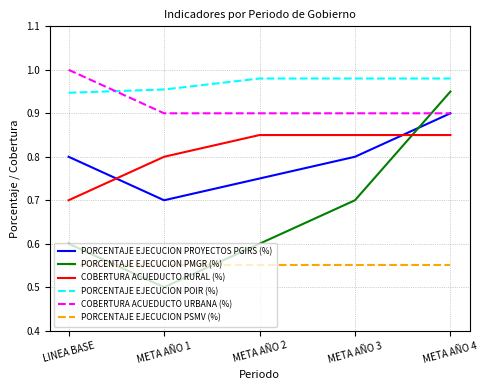

What is the sum of the PORCENTAJE EJECUCION PMGR (%) values at LINEA BASE and META AÑO 3?

1.3